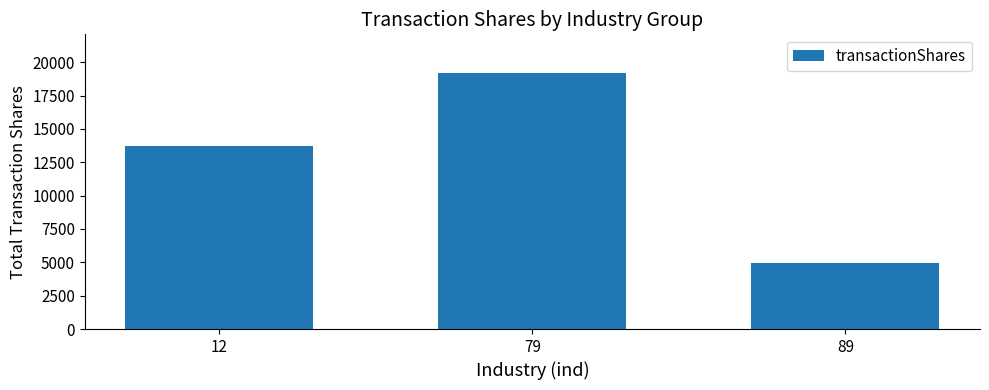

Read the value at 79.

19206